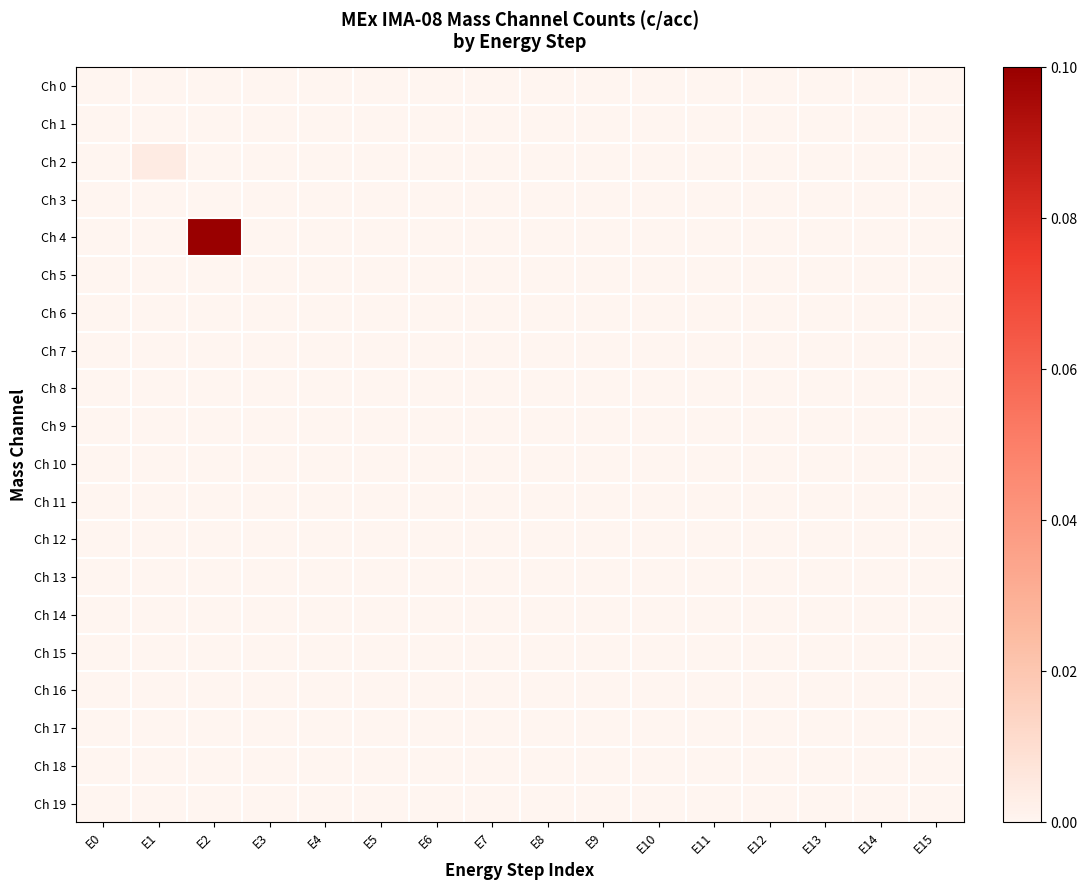

Reading right to left, extract all data points from this chart.

Ch 0: E15=0.0	E14=0.0	E13=0.0	E12=0.0	E11=0.0	E10=0.0	E9=0.0	E8=0.0	E7=0.0	E6=0.0	E5=0.0	E4=0.0	E3=0.0	E2=0.0	E1=0.0	E0=0.0
Ch 1: E15=0.0	E14=0.0	E13=0.0	E12=0.0	E11=0.0	E10=0.0	E9=0.0	E8=0.0	E7=0.0	E6=0.0	E5=0.0	E4=0.0	E3=0.0	E2=0.0	E1=0.0	E0=0.0
Ch 2: E15=0.0	E14=0.0	E13=0.0	E12=0.0	E11=0.0	E10=0.0	E9=0.0	E8=0.0	E7=0.0	E6=0.0	E5=0.0	E4=0.0	E3=0.0	E2=0.0	E1=0.0	E0=0.0
Ch 3: E15=0.0	E14=0.0	E13=0.0	E12=0.0	E11=0.0	E10=0.0	E9=0.0	E8=0.0	E7=0.0	E6=0.0	E5=0.0	E4=0.0	E3=0.0	E2=0.0	E1=0.0	E0=0.0
Ch 4: E15=0.0	E14=0.0	E13=0.0	E12=0.0	E11=0.0	E10=0.0	E9=0.0	E8=0.0	E7=0.0	E6=0.0	E5=0.0	E4=0.0	E3=0.0	E2=0.1	E1=0.0	E0=0.0
Ch 5: E15=0.0	E14=0.0	E13=0.0	E12=0.0	E11=0.0	E10=0.0	E9=0.0	E8=0.0	E7=0.0	E6=0.0	E5=0.0	E4=0.0	E3=0.0	E2=0.0	E1=0.0	E0=0.0
Ch 6: E15=0.0	E14=0.0	E13=0.0	E12=0.0	E11=0.0	E10=0.0	E9=0.0	E8=0.0	E7=0.0	E6=0.0	E5=0.0	E4=0.0	E3=0.0	E2=0.0	E1=0.0	E0=0.0
Ch 7: E15=0.0	E14=0.0	E13=0.0	E12=0.0	E11=0.0	E10=0.0	E9=0.0	E8=0.0	E7=0.0	E6=0.0	E5=0.0	E4=0.0	E3=0.0	E2=0.0	E1=0.0	E0=0.0
Ch 8: E15=0.0	E14=0.0	E13=0.0	E12=0.0	E11=0.0	E10=0.0	E9=0.0	E8=0.0	E7=0.0	E6=0.0	E5=0.0	E4=0.0	E3=0.0	E2=0.0	E1=0.0	E0=0.0
Ch 9: E15=0.0	E14=0.0	E13=0.0	E12=0.0	E11=0.0	E10=0.0	E9=0.0	E8=0.0	E7=0.0	E6=0.0	E5=0.0	E4=0.0	E3=0.0	E2=0.0	E1=0.0	E0=0.0
Ch 10: E15=0.0	E14=0.0	E13=0.0	E12=0.0	E11=0.0	E10=0.0	E9=0.0	E8=0.0	E7=0.0	E6=0.0	E5=0.0	E4=0.0	E3=0.0	E2=0.0	E1=0.0	E0=0.0
Ch 11: E15=0.0	E14=0.0	E13=0.0	E12=0.0	E11=0.0	E10=0.0	E9=0.0	E8=0.0	E7=0.0	E6=0.0	E5=0.0	E4=0.0	E3=0.0	E2=0.0	E1=0.0	E0=0.0
Ch 12: E15=0.0	E14=0.0	E13=0.0	E12=0.0	E11=0.0	E10=0.0	E9=0.0	E8=0.0	E7=0.0	E6=0.0	E5=0.0	E4=0.0	E3=0.0	E2=0.0	E1=0.0	E0=0.0
Ch 13: E15=0.0	E14=0.0	E13=0.0	E12=0.0	E11=0.0	E10=0.0	E9=0.0	E8=0.0	E7=0.0	E6=0.0	E5=0.0	E4=0.0	E3=0.0	E2=0.0	E1=0.0	E0=0.0
Ch 14: E15=0.0	E14=0.0	E13=0.0	E12=0.0	E11=0.0	E10=0.0	E9=0.0	E8=0.0	E7=0.0	E6=0.0	E5=0.0	E4=0.0	E3=0.0	E2=0.0	E1=0.0	E0=0.0
Ch 15: E15=0.0	E14=0.0	E13=0.0	E12=0.0	E11=0.0	E10=0.0	E9=0.0	E8=0.0	E7=0.0	E6=0.0	E5=0.0	E4=0.0	E3=0.0	E2=0.0	E1=0.0	E0=0.0
Ch 16: E15=0.0	E14=0.0	E13=0.0	E12=0.0	E11=0.0	E10=0.0	E9=0.0	E8=0.0	E7=0.0	E6=0.0	E5=0.0	E4=0.0	E3=0.0	E2=0.0	E1=0.0	E0=0.0
Ch 17: E15=0.0	E14=0.0	E13=0.0	E12=0.0	E11=0.0	E10=0.0	E9=0.0	E8=0.0	E7=0.0	E6=0.0	E5=0.0	E4=0.0	E3=0.0	E2=0.0	E1=0.0	E0=0.0
Ch 18: E15=0.0	E14=0.0	E13=0.0	E12=0.0	E11=0.0	E10=0.0	E9=0.0	E8=0.0	E7=0.0	E6=0.0	E5=0.0	E4=0.0	E3=0.0	E2=0.0	E1=0.0	E0=0.0
Ch 19: E15=0.0	E14=0.0	E13=0.0	E12=0.0	E11=0.0	E10=0.0	E9=0.0	E8=0.0	E7=0.0	E6=0.0	E5=0.0	E4=0.0	E3=0.0	E2=0.0	E1=0.0	E0=0.0